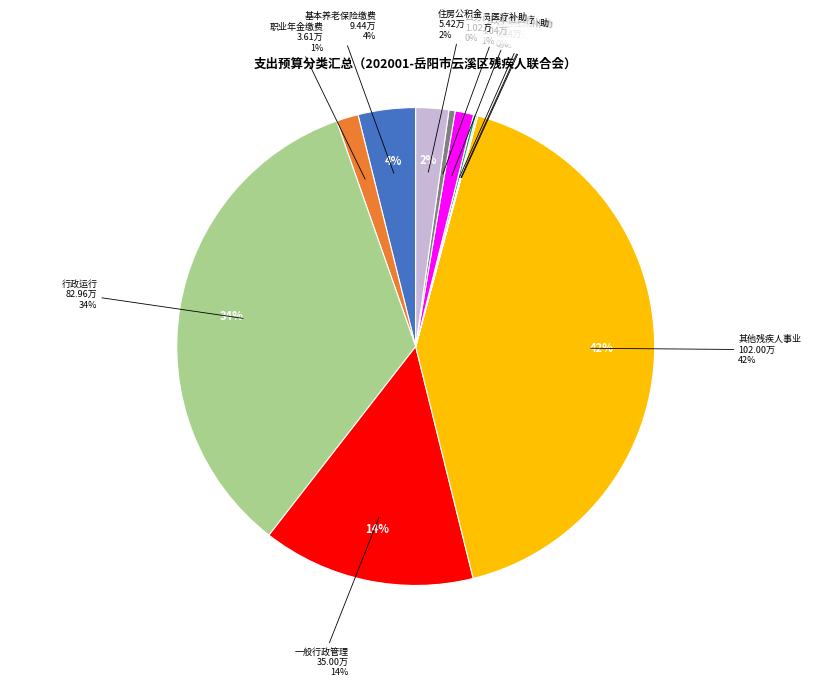

Combined, do 财政对失业保险基金的补助 and 机关事业单位职业年金缴费支出 account for over 50%?

No